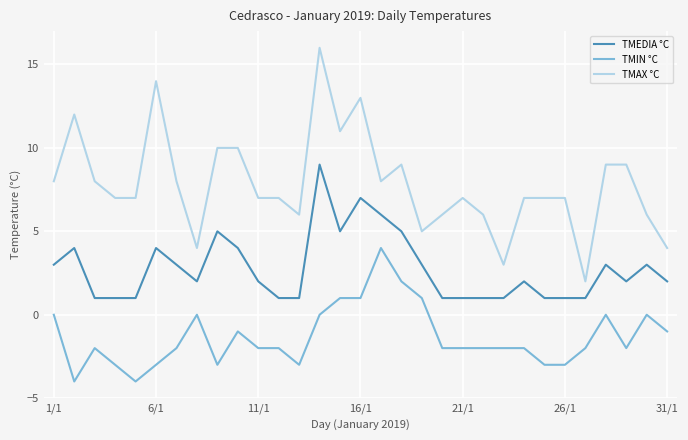

List the series in order of their overall mean, lowest first.

TMIN °C, TMEDIA °C, TMAX °C